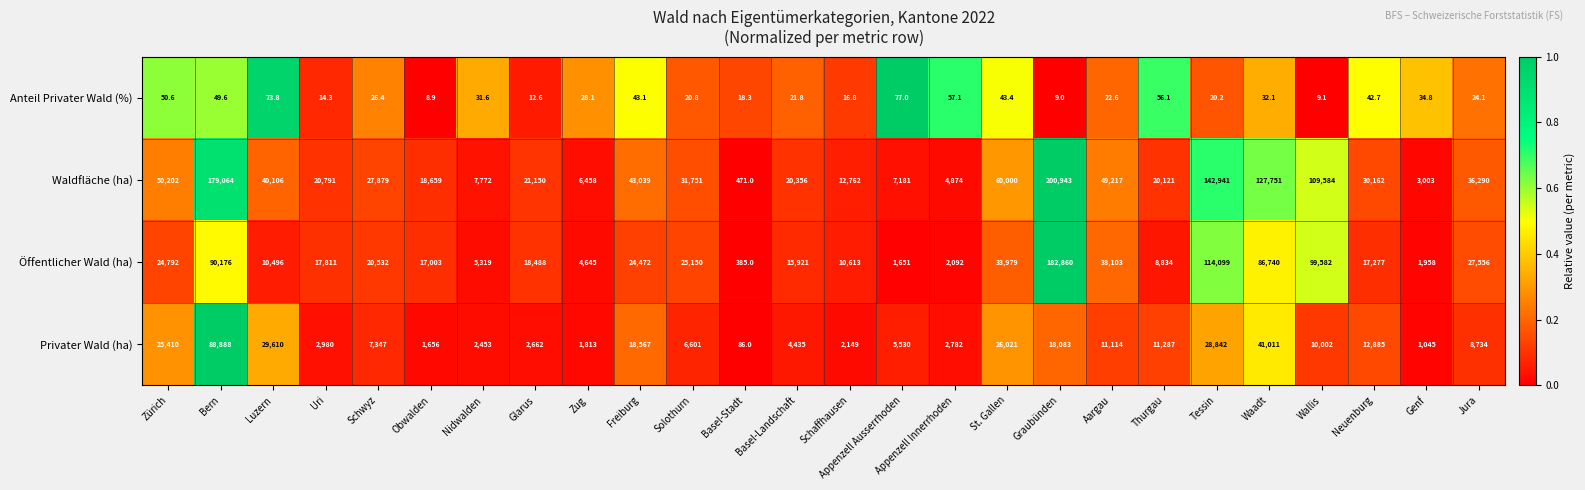

What is the average value of the Privater Wald (ha) series?

14307.4